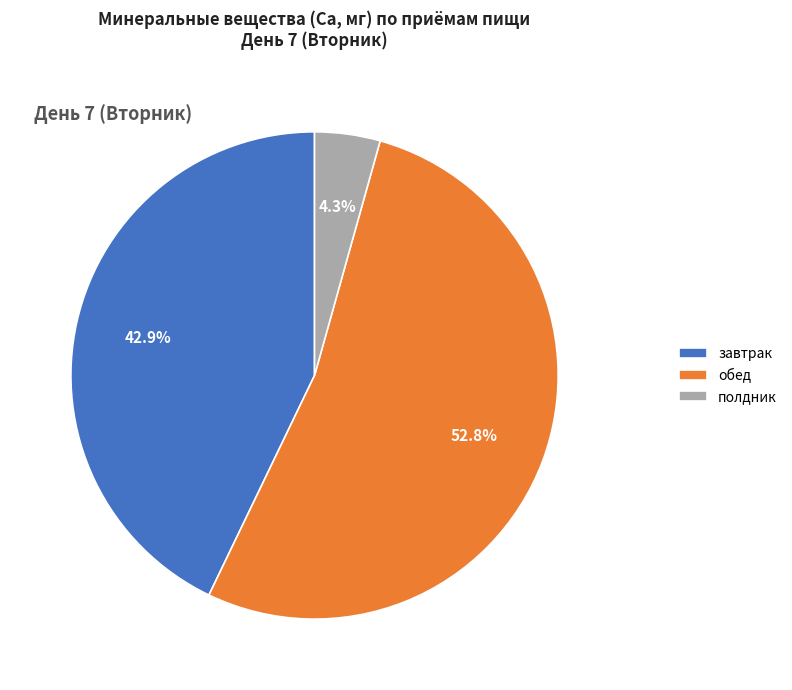

Does завтрак account for over 50% of the chart?

No